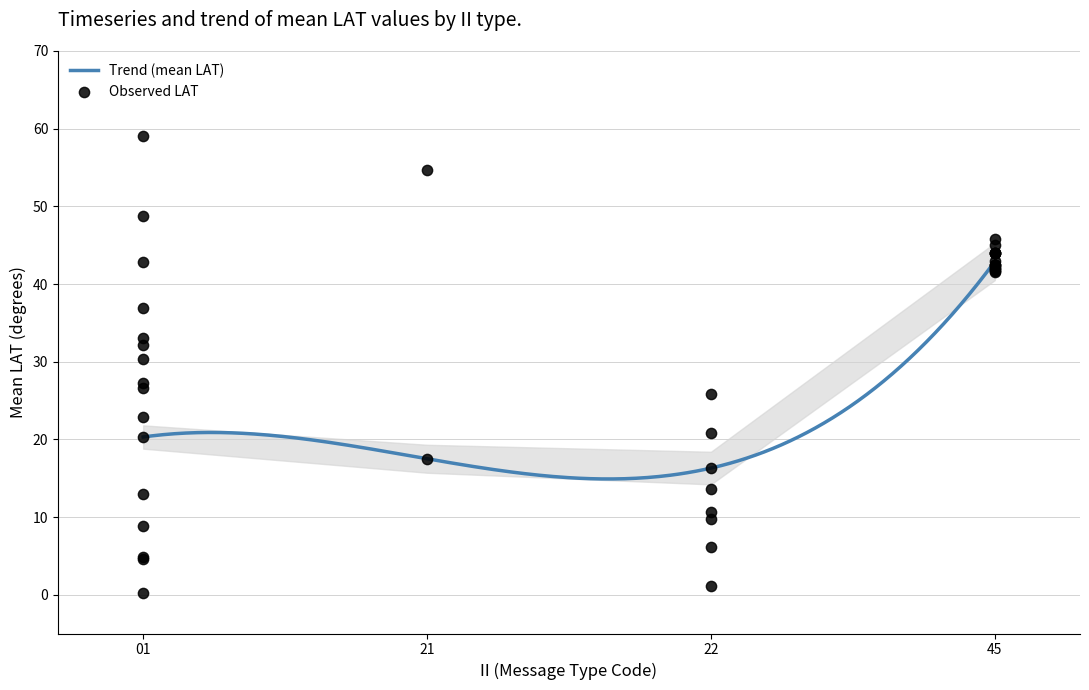

What is the minimum value for Trend (mean LAT)?

14.9